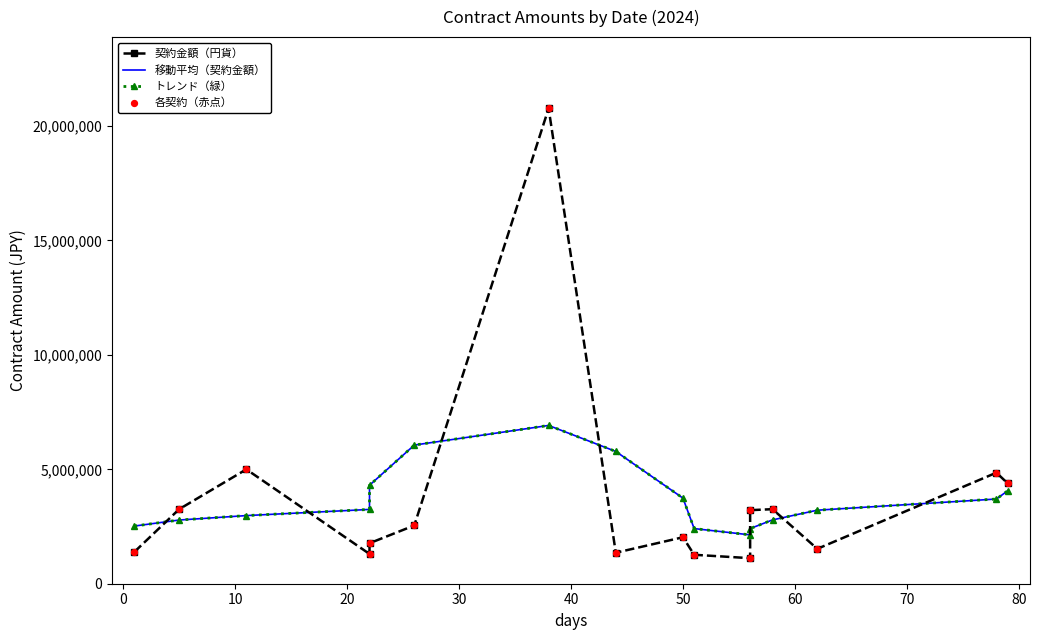

Which series has the largest total across all categories?

契約金額（円貨）